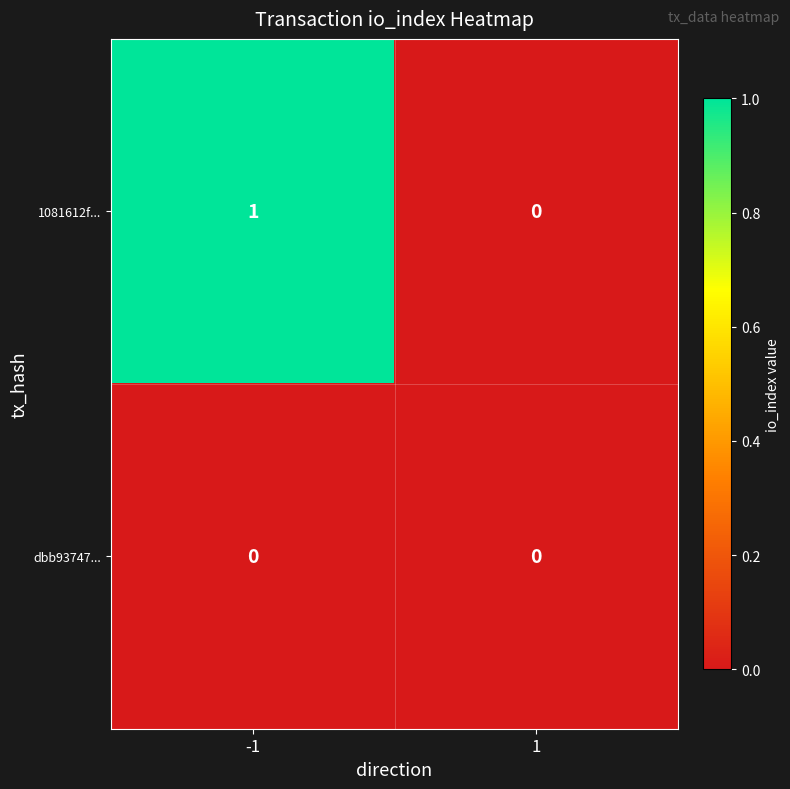

Reading right to left, transcribe all the data shown in this chart.

1081612f...: 0	1
dbb93747...: 0	0